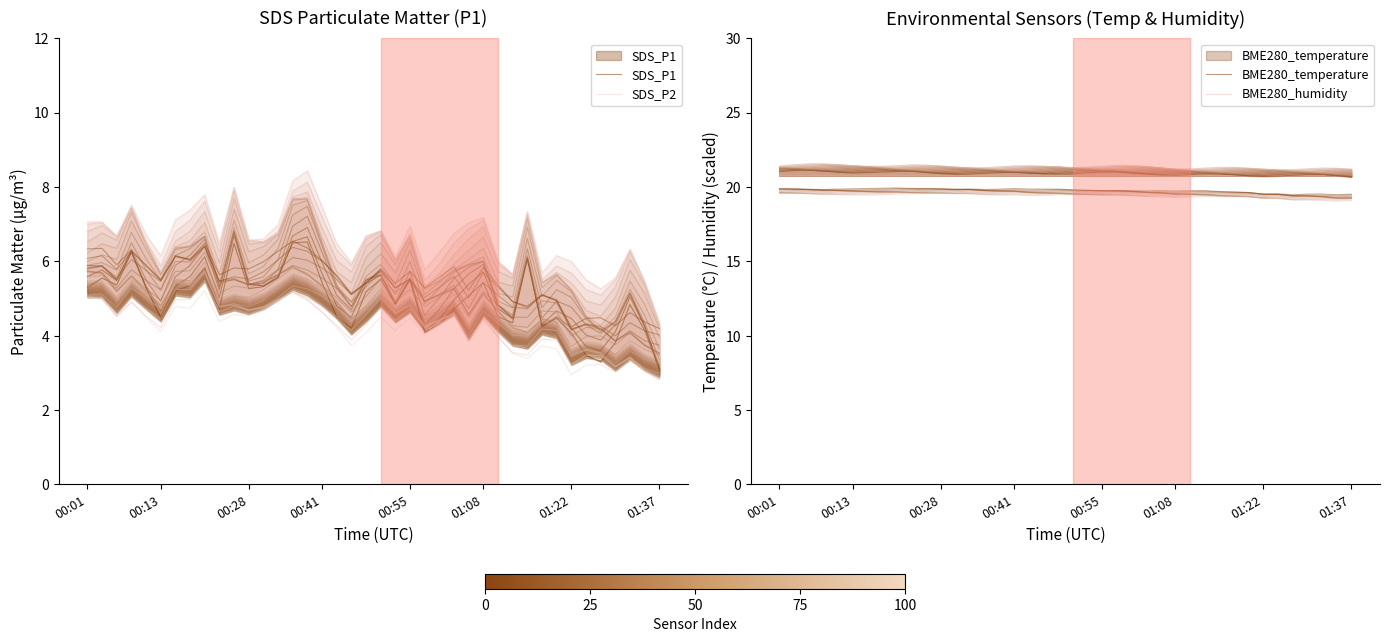

What is the value of the BME280_temperature point at the 35th from the left?

20.7